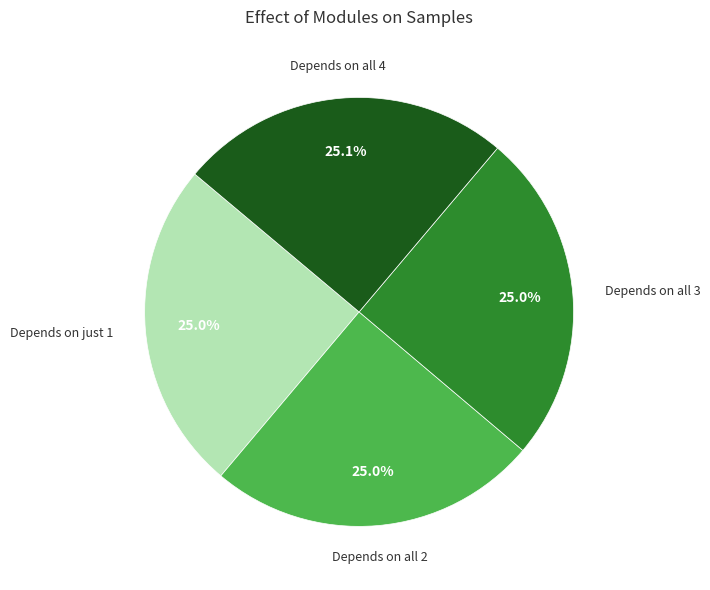

To the nearest percent, what is the average slice percentage?

25%